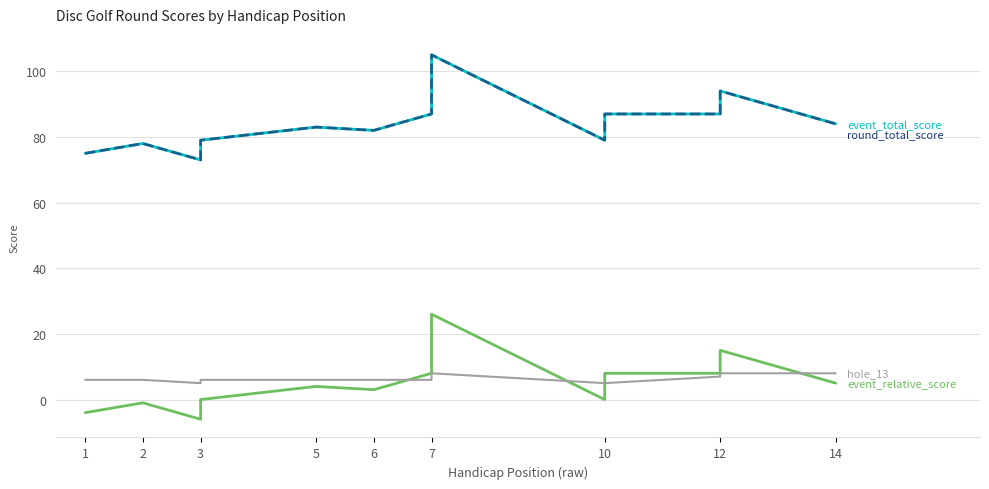

Which series has the widest spread of values?

event_total_score